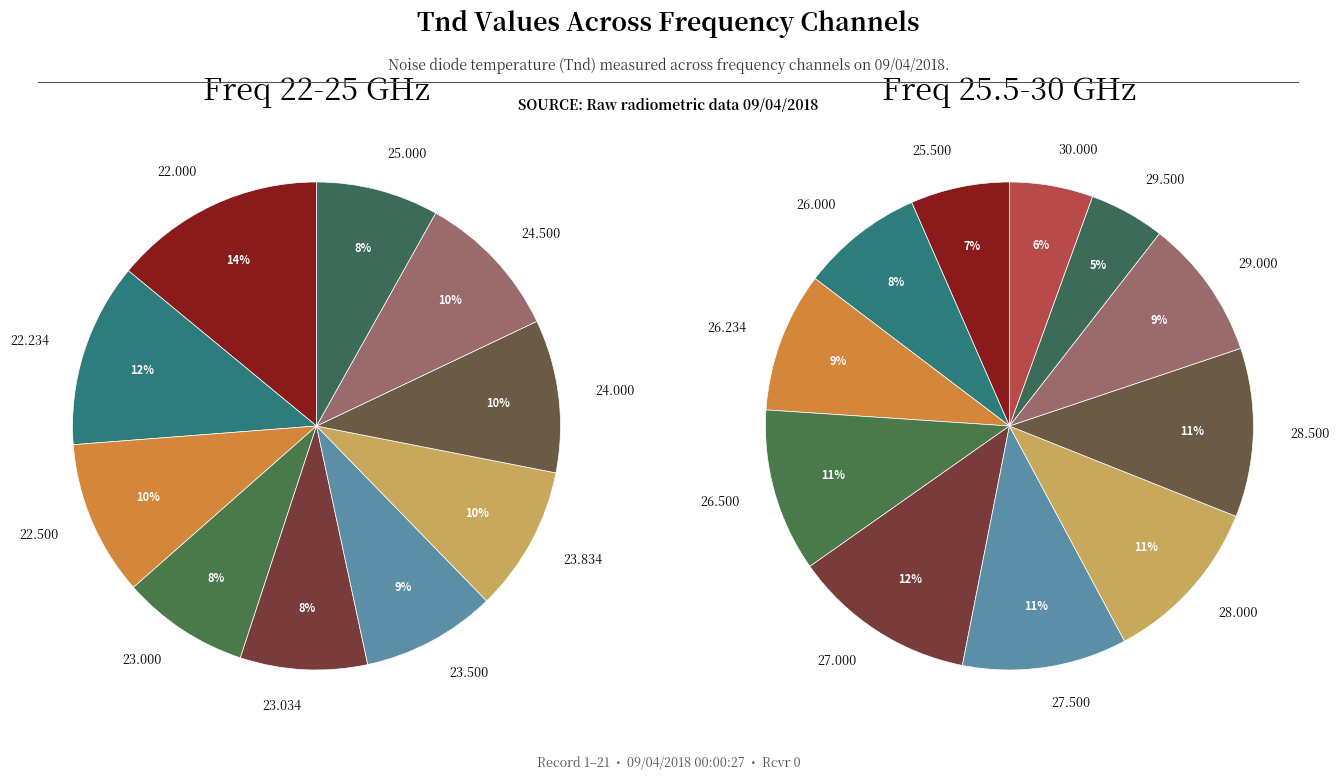

Which has a higher value, 29.500 or 23.000?

23.000